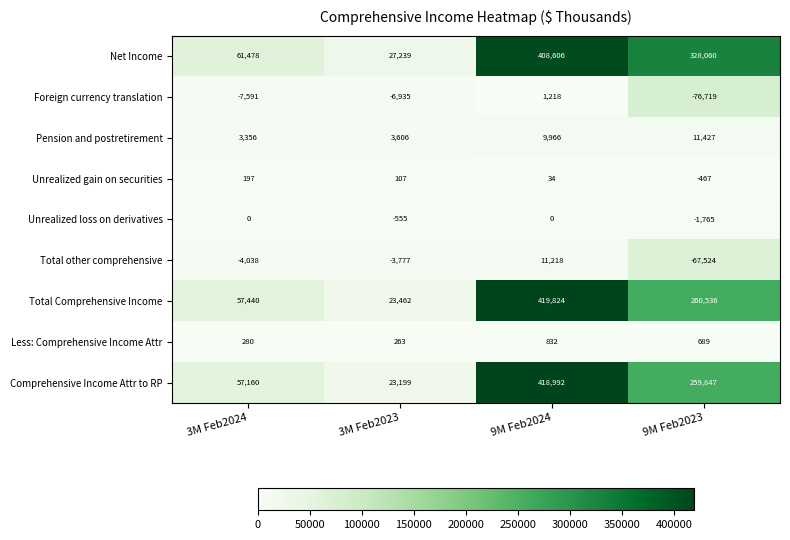

Which series changed the most between 3M Feb2024 and 3M Feb2023?

Net Income